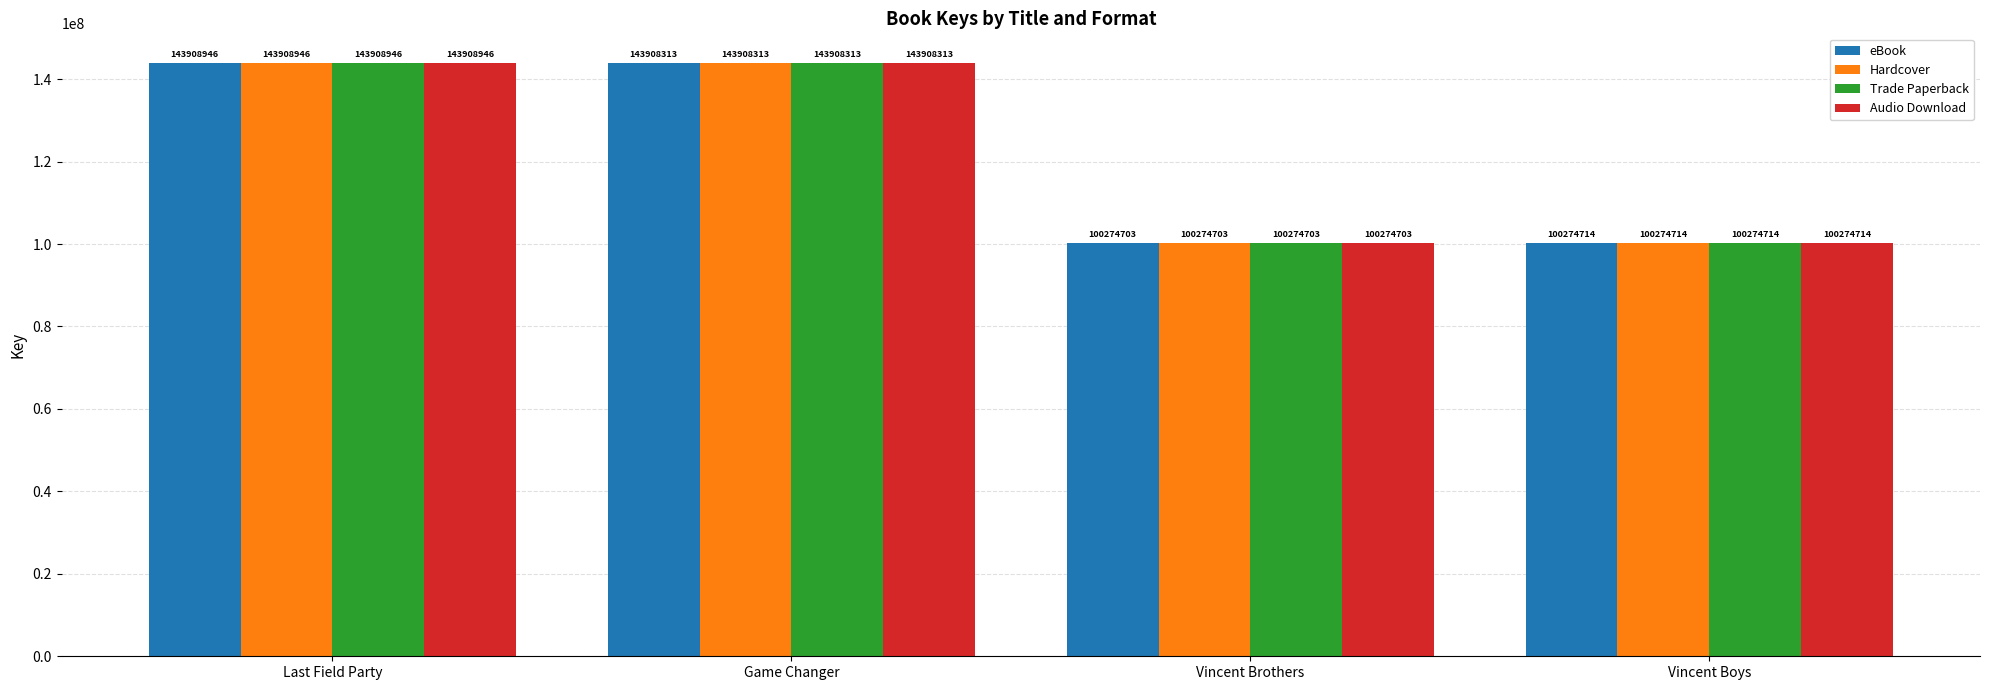

What is the difference between the second highest and second lowest values in the eBook series?

43633599